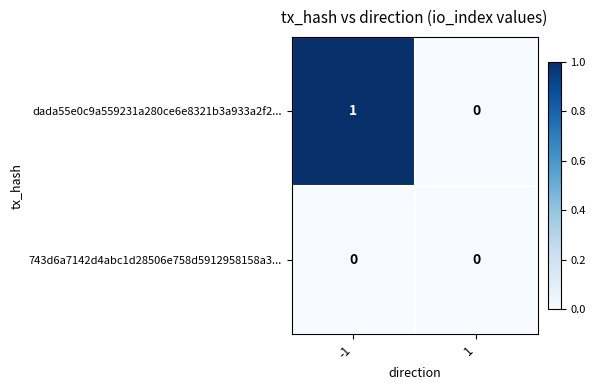

The dada55e0c9a559231a280ce6e8321b3a933a2f2... series shows -1 at 1. True or false?

False